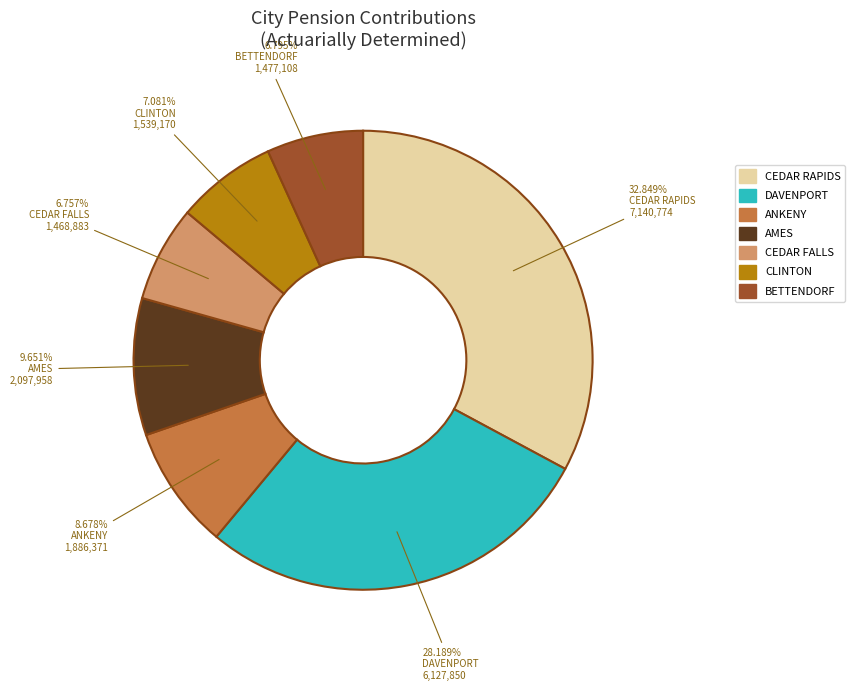

Does any single category account for the majority?

No